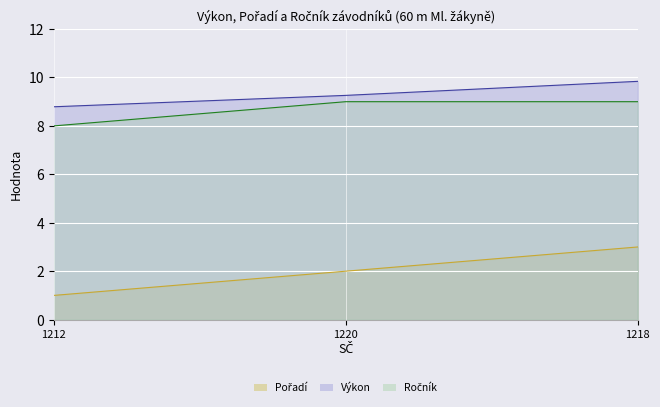

At which label does Pořadí reach its minimum?

1212